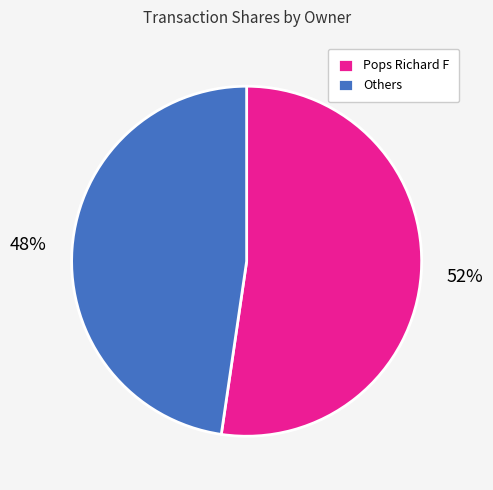

The Pops Richard F slice represents 52% of the pie. True or false?

True